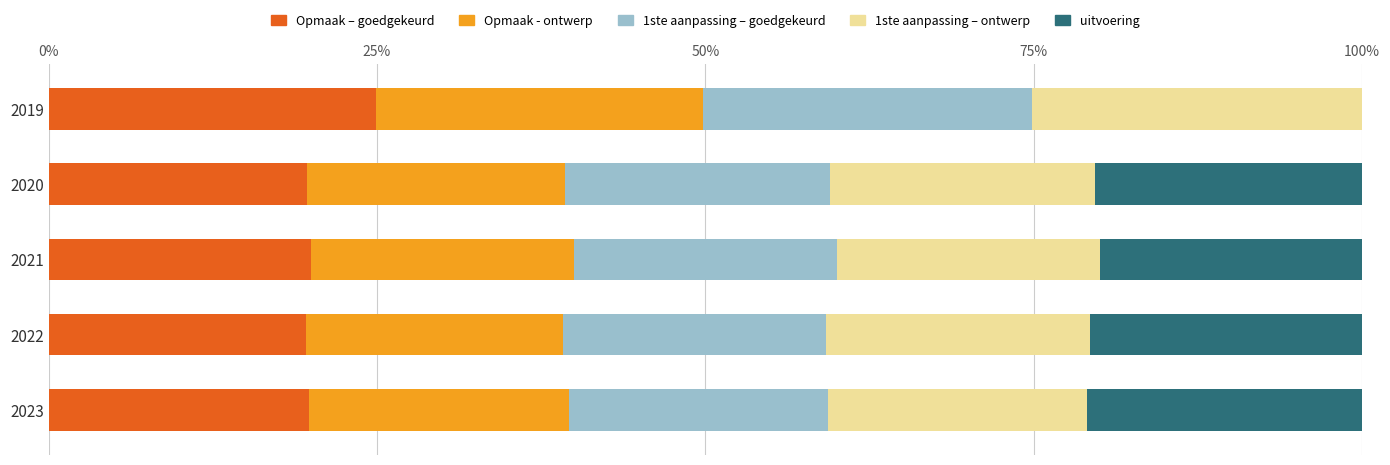

What is the total value across all series at 2021?

100.0